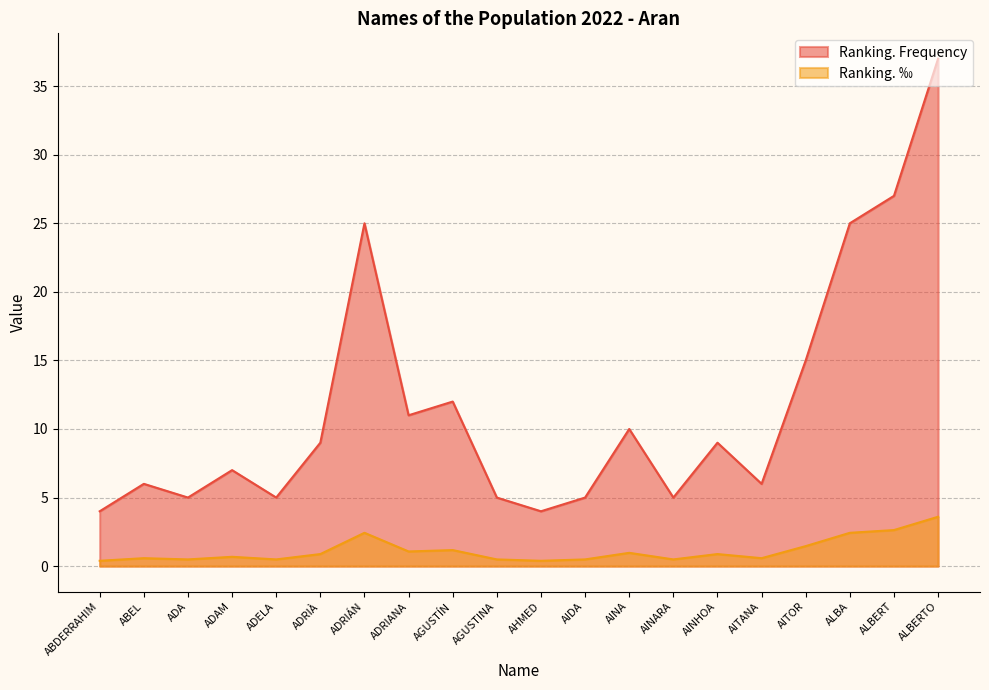

How many data points does each series have?

20